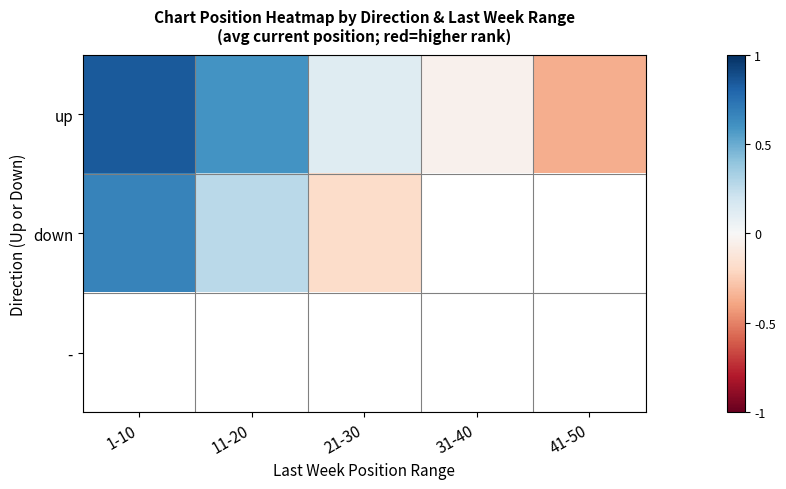

At which category does the chart reach its minimum across all series?

41-50